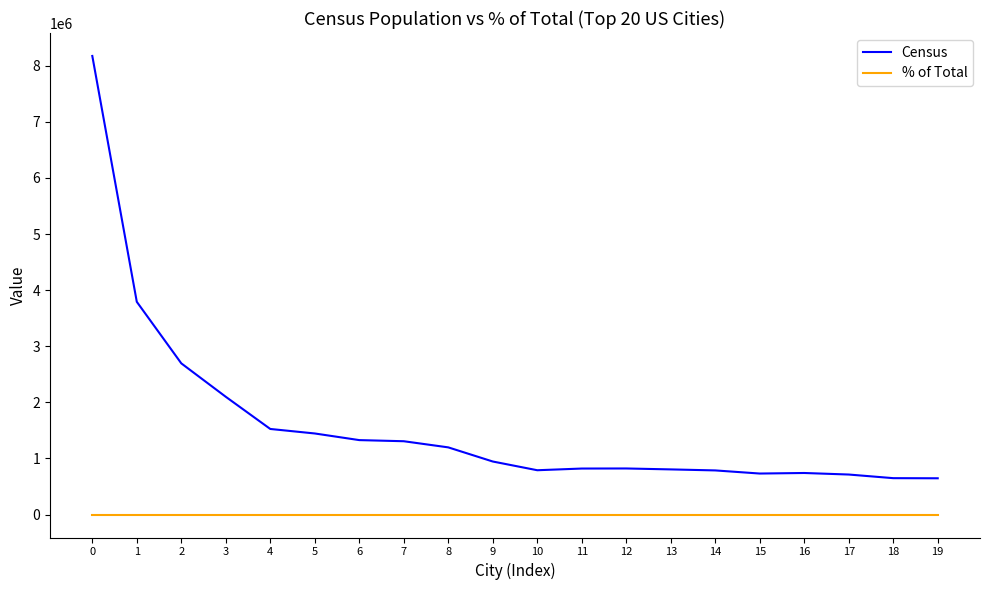

Is it true that Census equals 2180819.6 at 0?

False